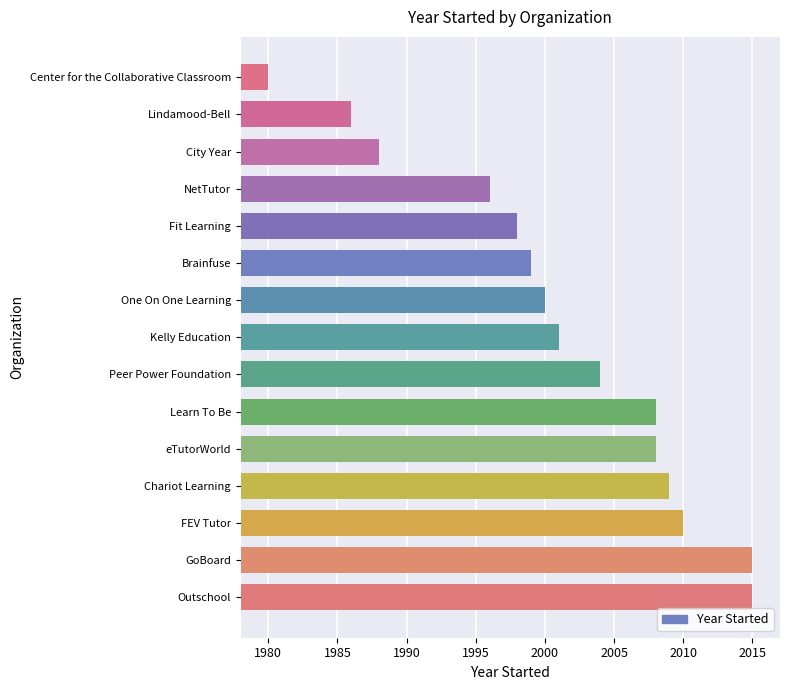

Reading bottom to top, transcribe all the data shown in this chart.

Outschool=2015	GoBoard=2015	FEV Tutor=2010	Chariot Learning=2009	eTutorWorld=2008	Learn To Be=2008	Peer Power Foundation=2004	Kelly Education=2001	One On One Learning=2000	Brainfuse=1999	Fit Learning=1998	NetTutor=1996	City Year=1988	Lindamood-Bell=1986	Center for the Collaborative Classroom=1980